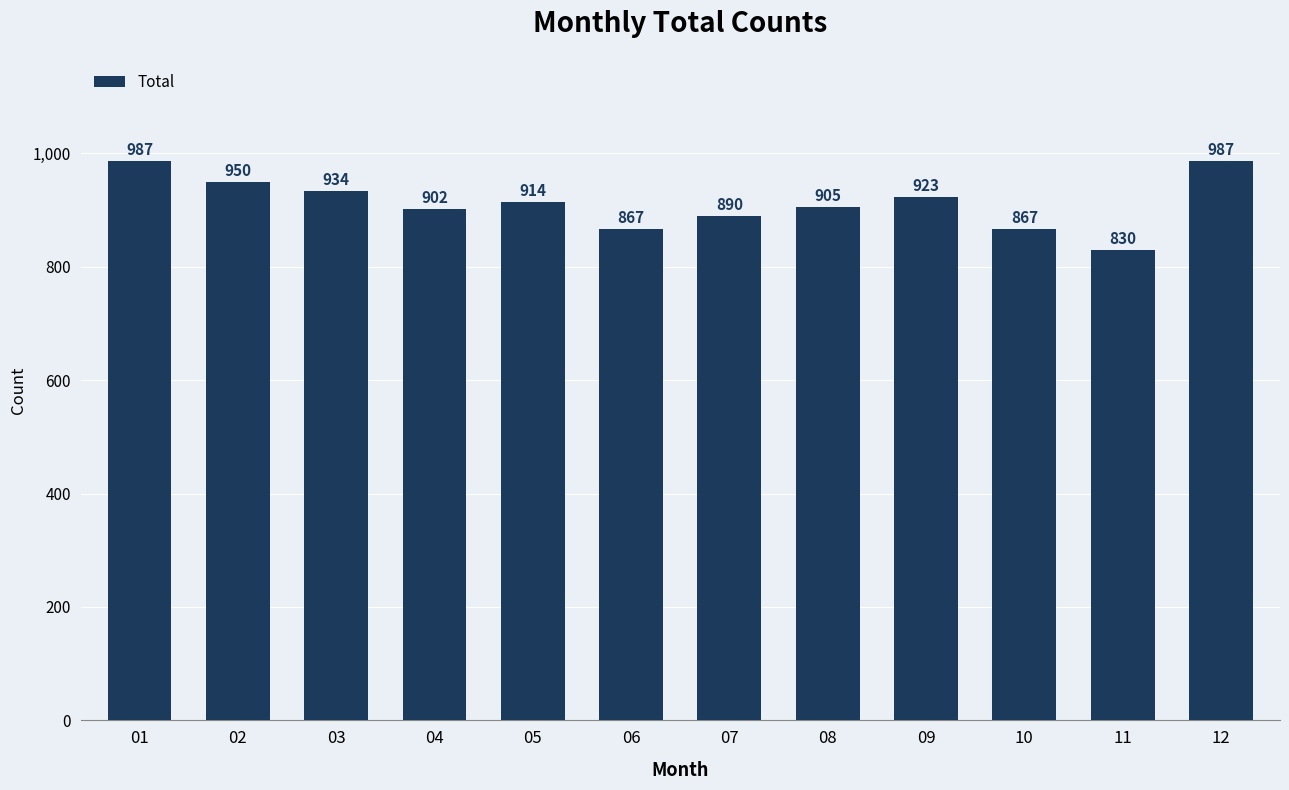

What is the approximate value at 03?

934